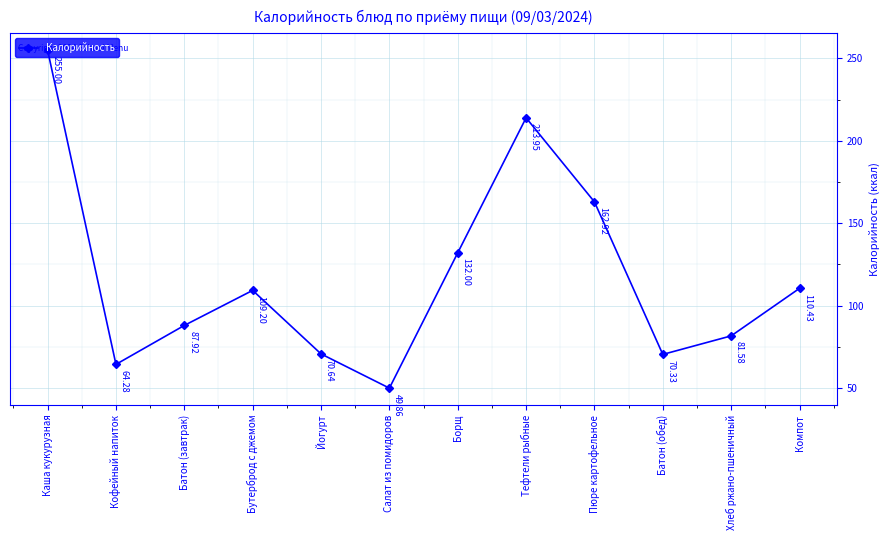

What is the minimum value shown in the chart?

49.9